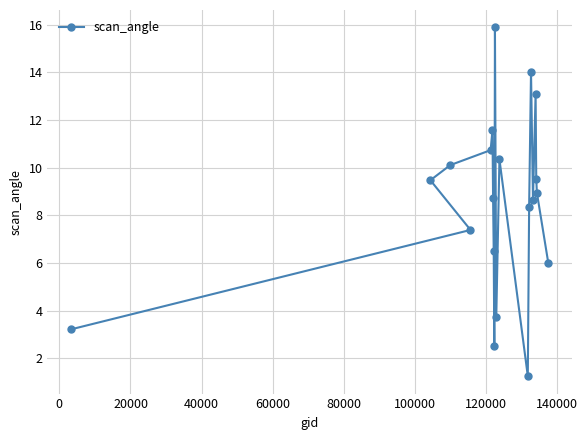

What is the difference between the maximum and minimum values?

14.6